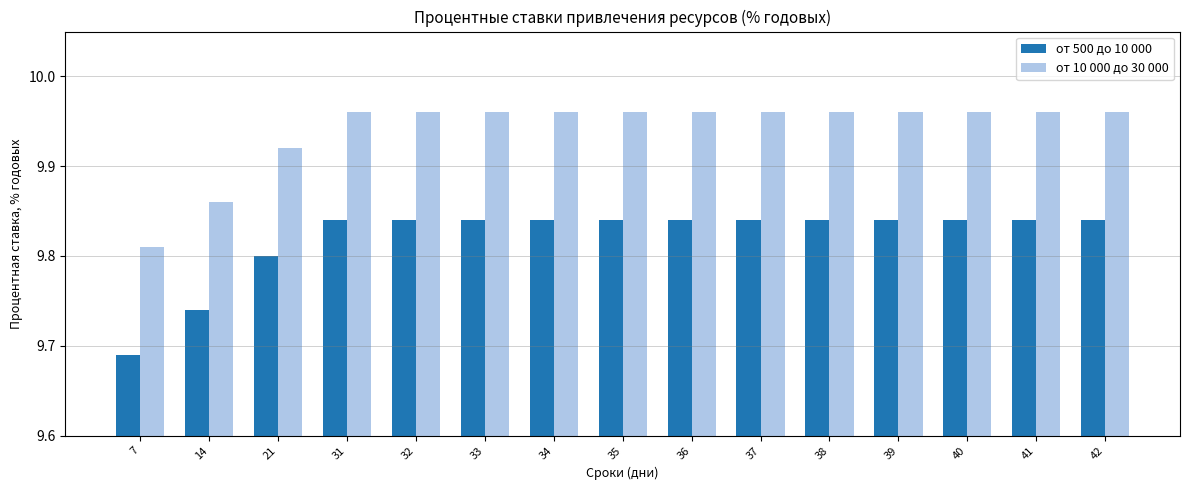

Is it true that от 500 до 10 000 equals 9.8 at 36?

True